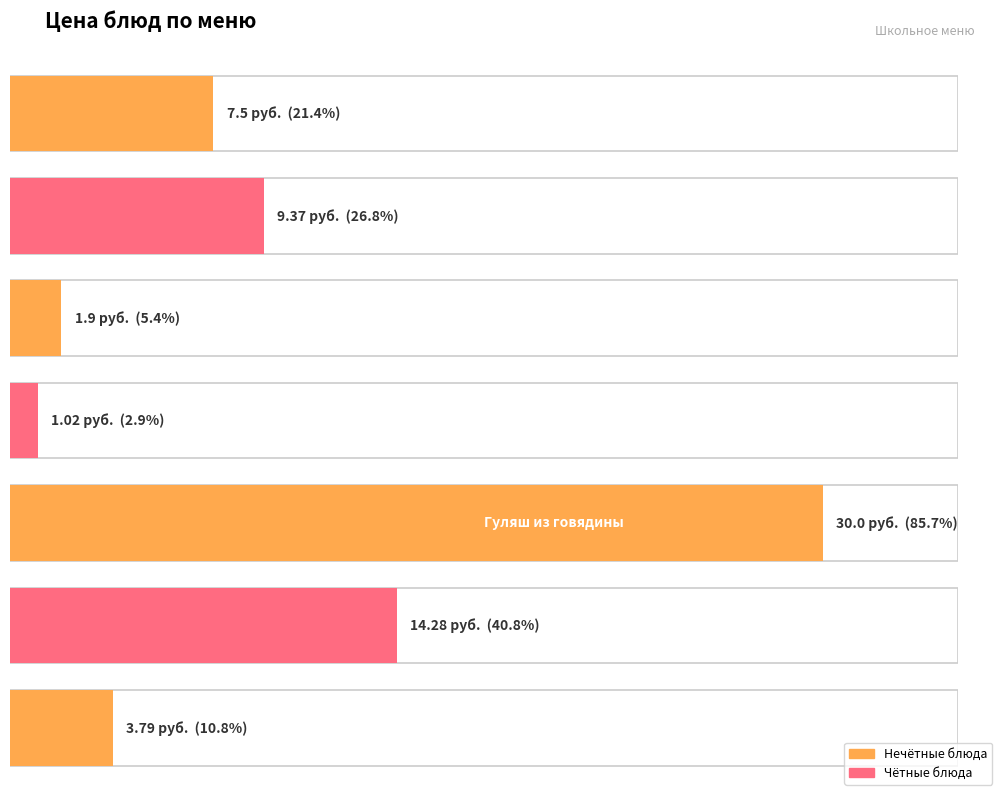

What position from the left is Омлет с зеленым горошком?

1